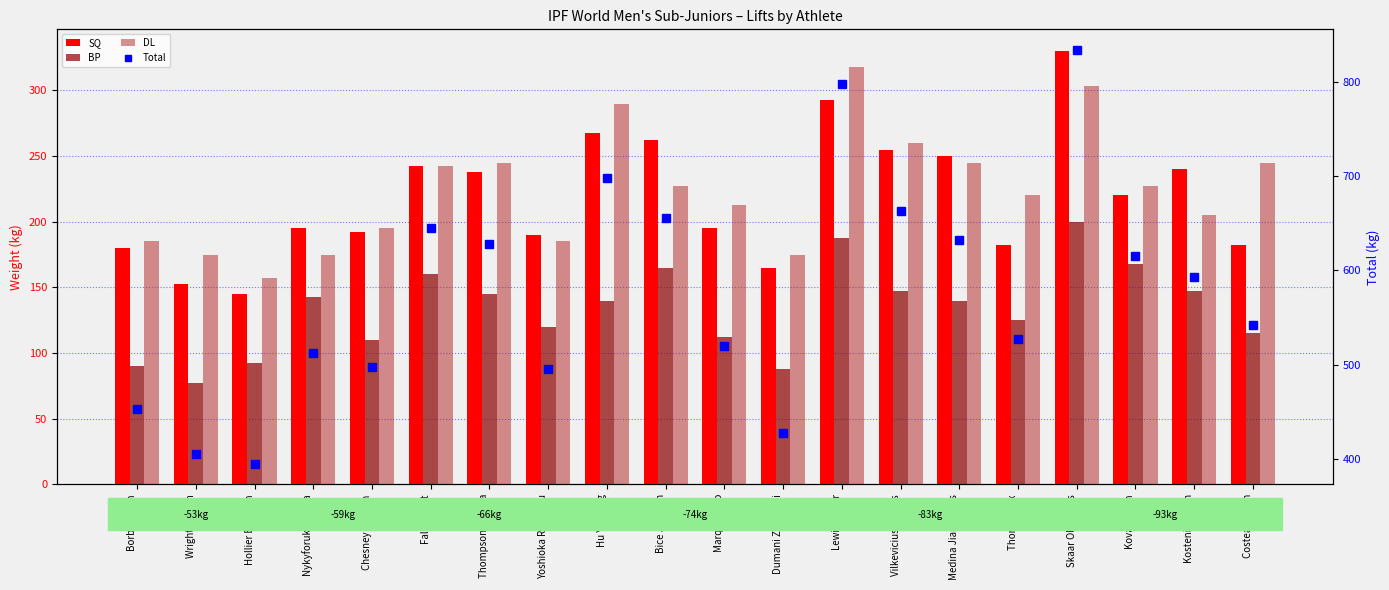

Read the BP value at Dumani Zampatti.

87.5